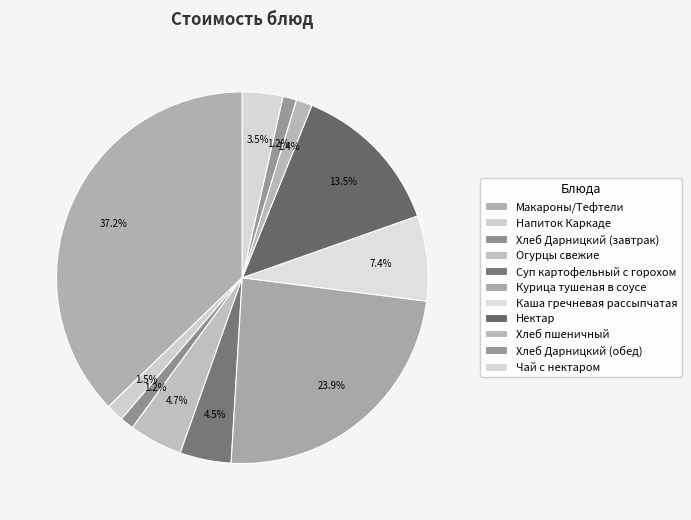

Is Суп картофельный с горохом the majority of the pie?

No